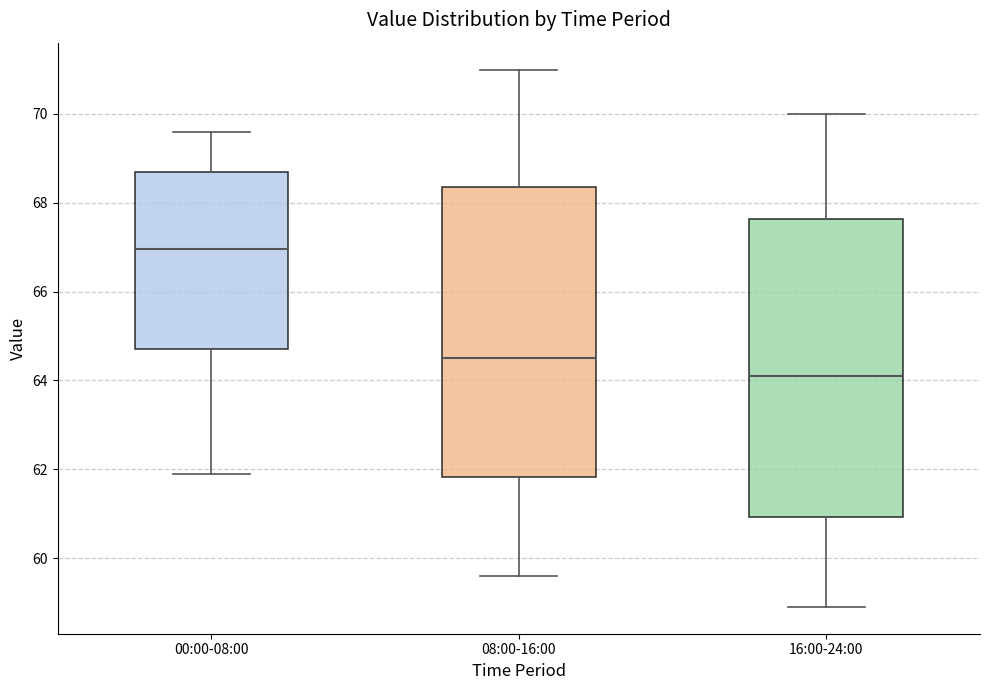

Reading left to right, transcribe this box plot: for each box, give where its median line is, the range the box spans, and where its two whiskers end, as read against the y-axis. The values are not printed on the chart, so give them approximately, as read against the axis.

00:00-08:00: median 67.0, box 64.8 to 68.8, whiskers 62.0 to 69.6
08:00-16:00: median 64.6, box 61.8 to 68.4, whiskers 59.6 to 71.0
16:00-24:00: median 64.2, box 61.0 to 67.6, whiskers 59.0 to 70.0